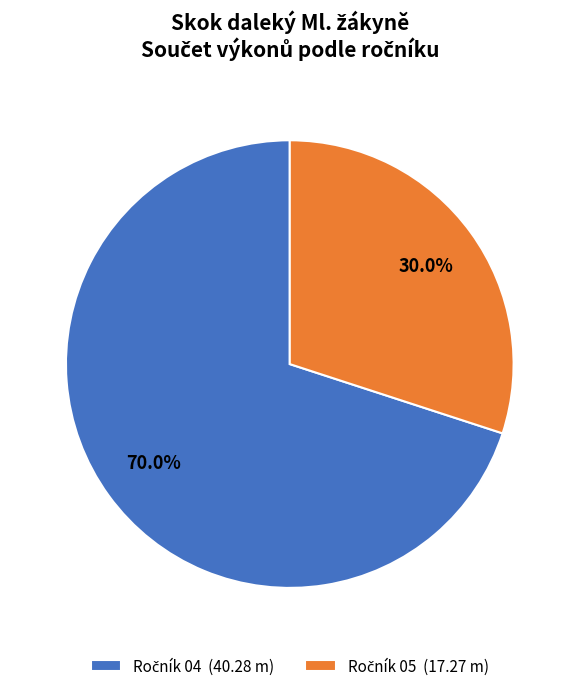

Count the number of slices in the pie.

2